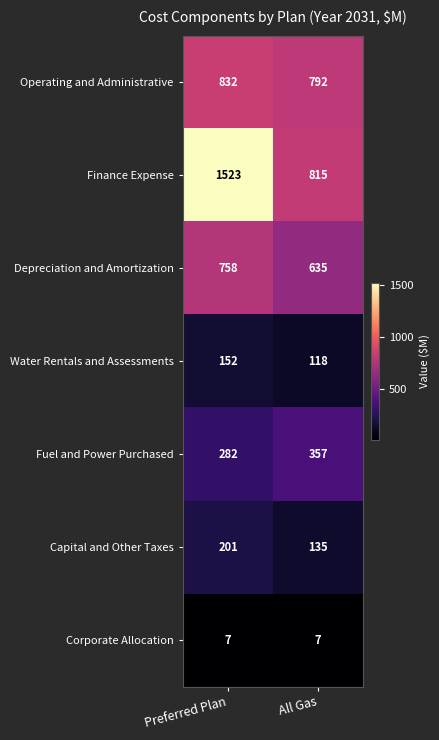

Which series has the largest range (max minus min)?

Finance Expense